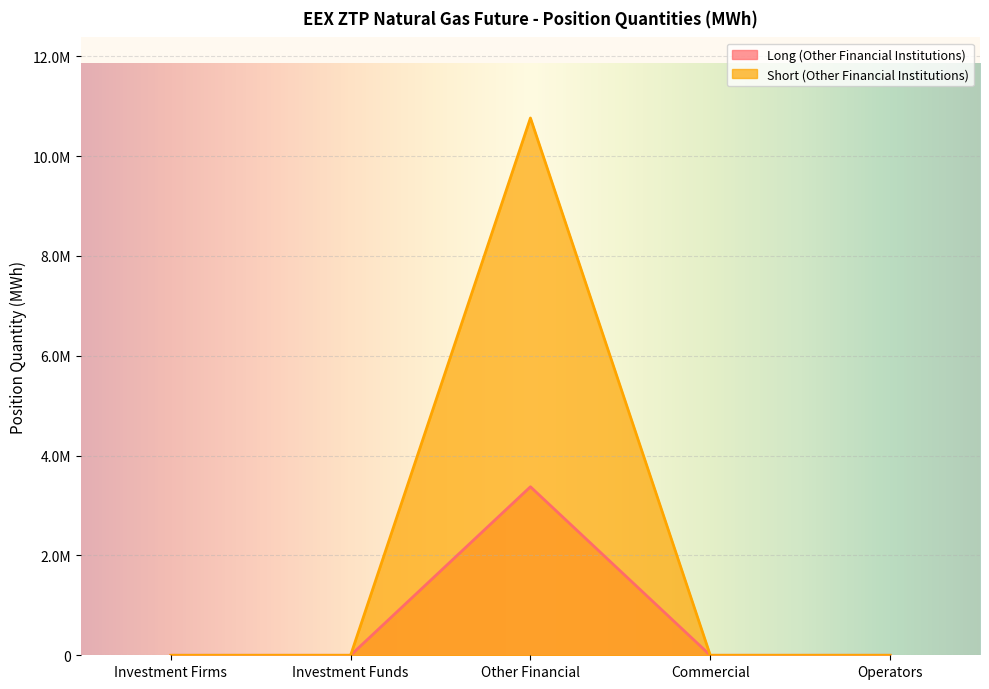

True or false: Long (Other Financial Institutions) and Short (Other Financial Institutions) intersect in this chart.

False